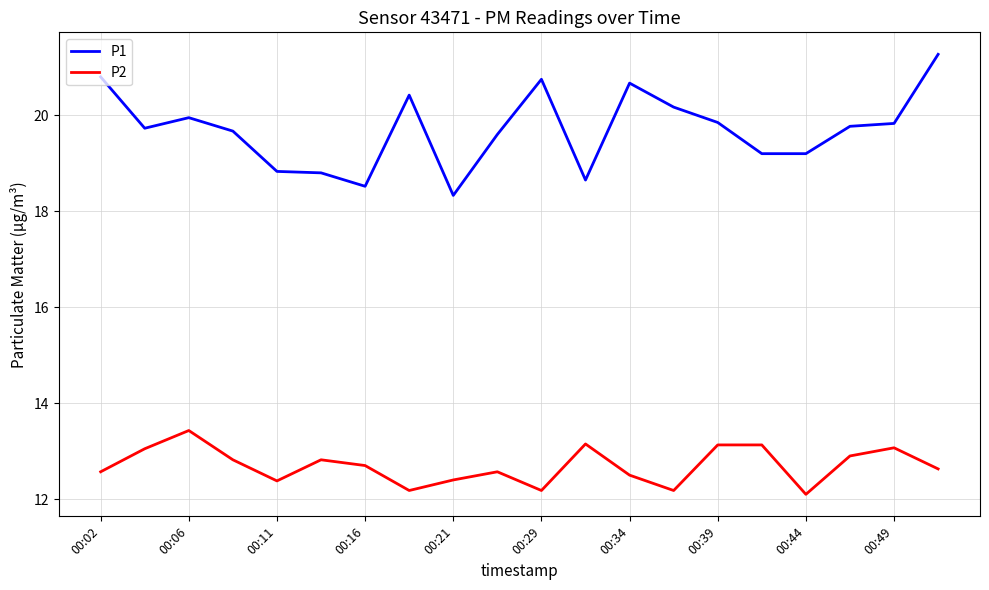

What is the difference between the maximum and minimum values in the P1 series?

2.9